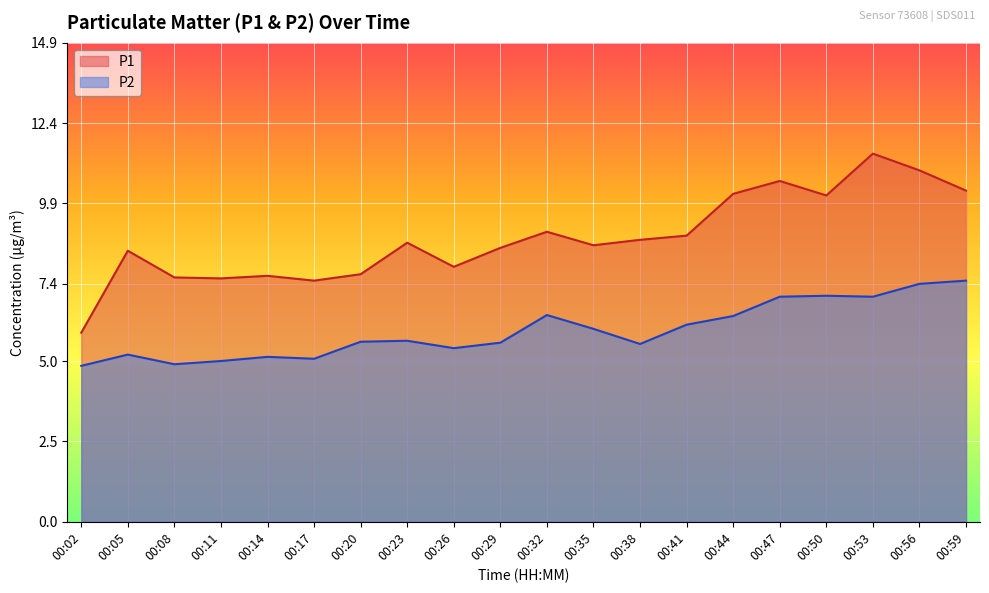

Where does the P1 series first go above 8?

00:05